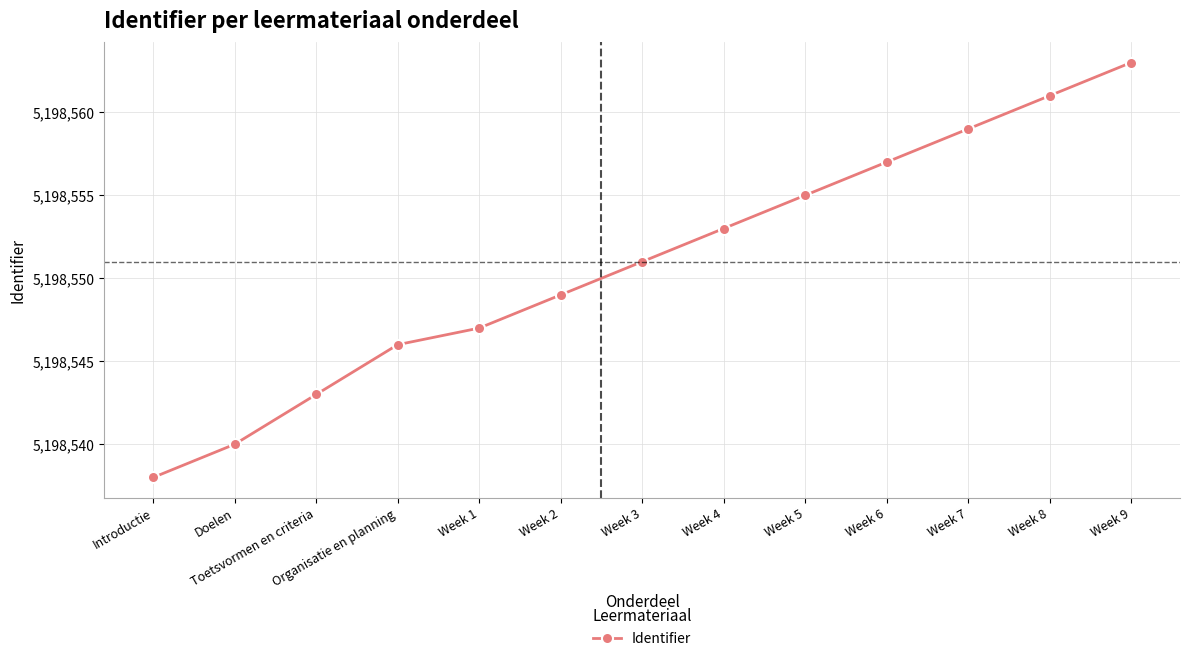

Is this an area chart (filled region under the line)?

No